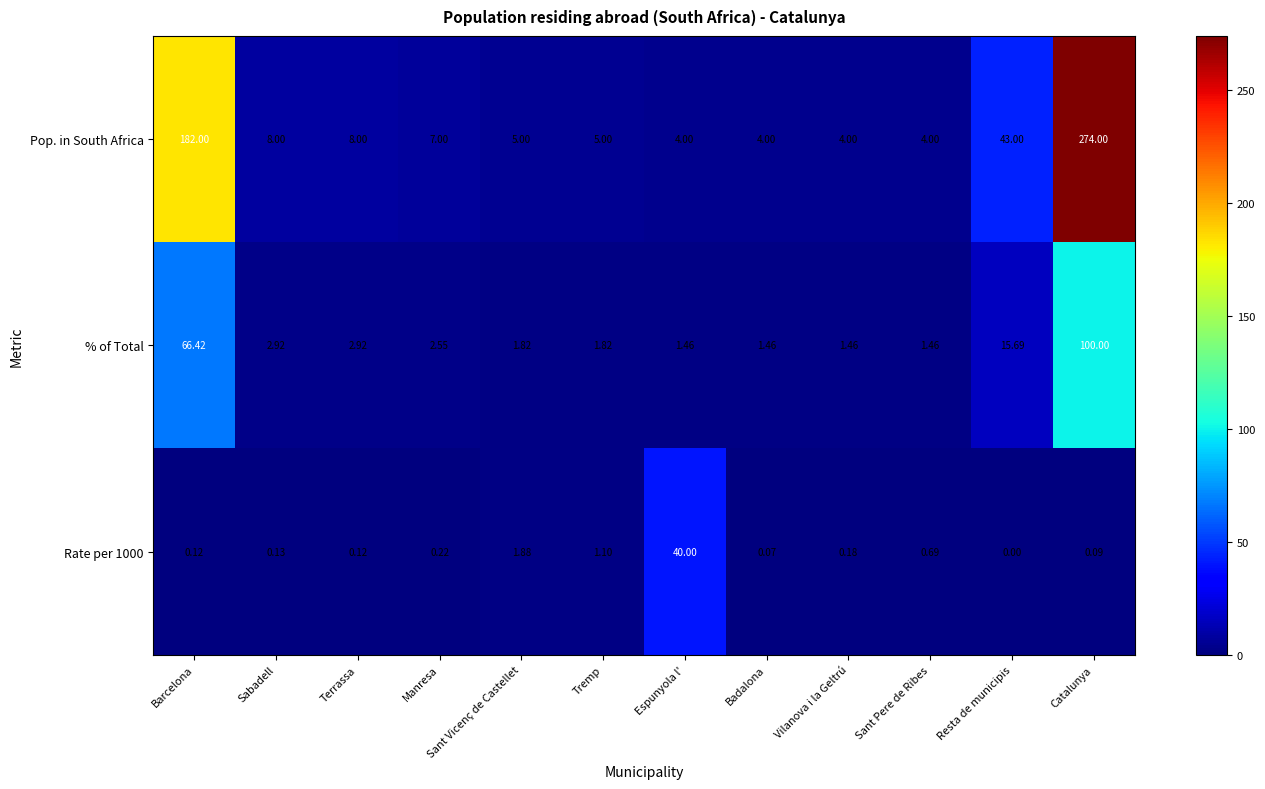

Which series has the largest range (max minus min)?

Pop. in South Africa